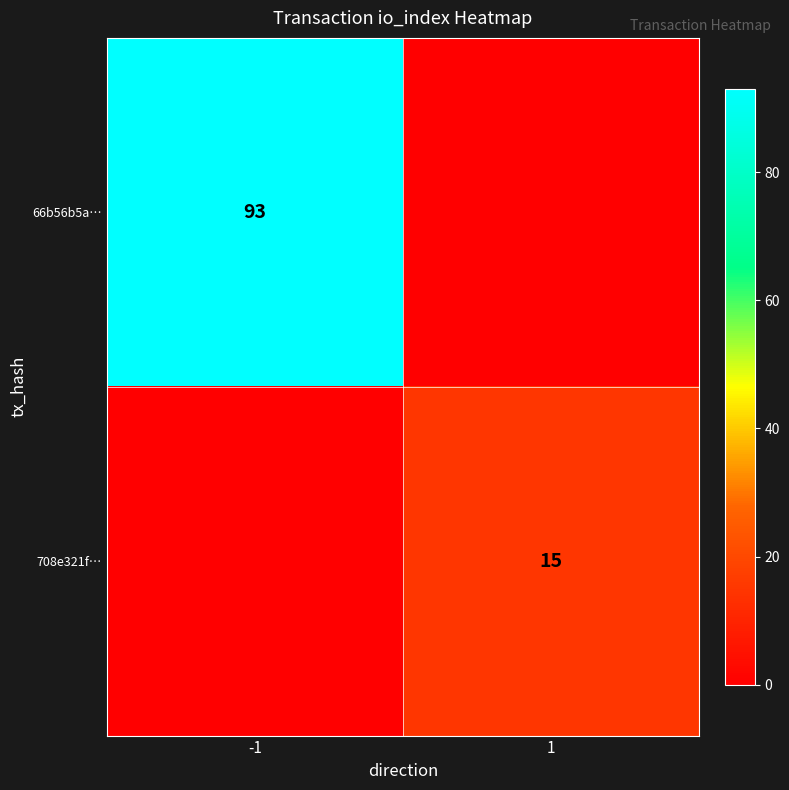

Is it true that 708e321f… equals 20 at 1?

False